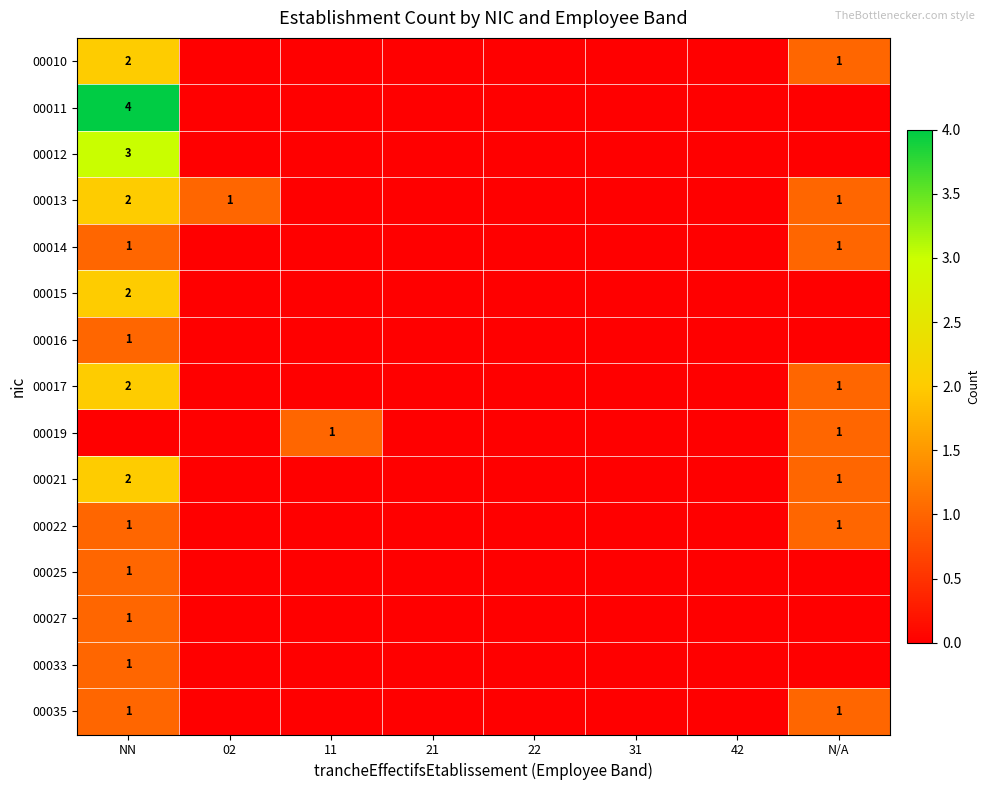

Is it true that 00035 equals 1 at NN?

True